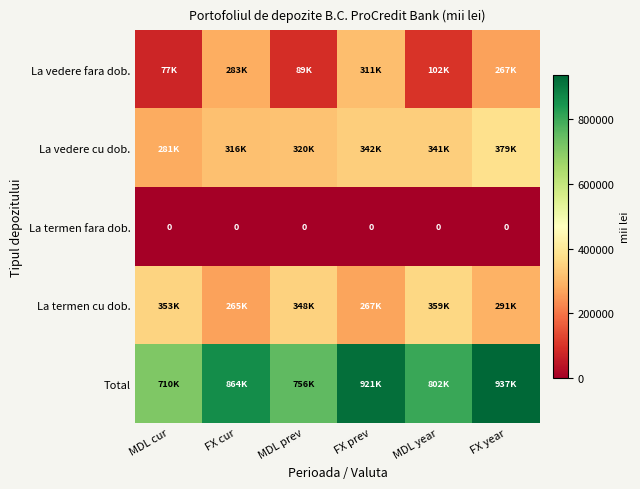

Is the value of La termen fara dob. at MDL cur greater than the value of La termen cu dob. at MDL year?

No